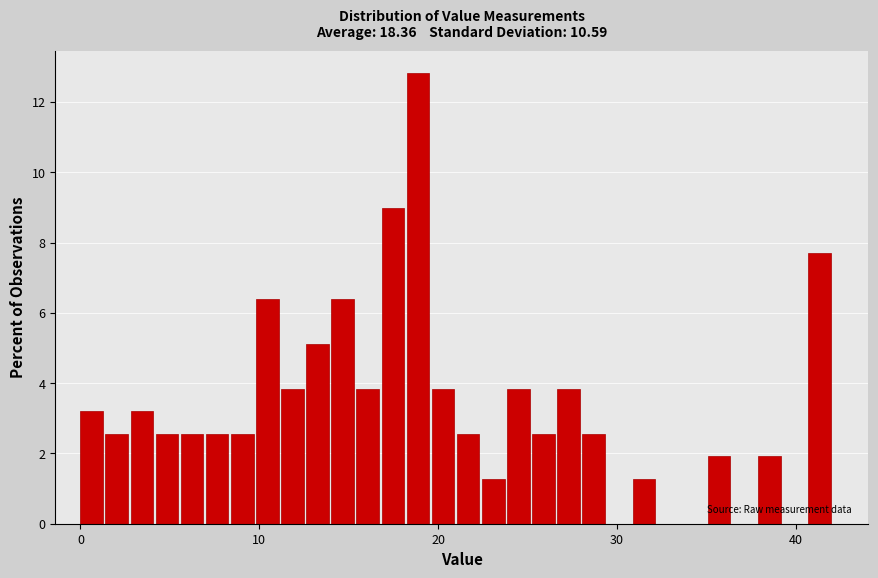

Read against the x-axis, roughly where is the centre of the tallest bar?

19